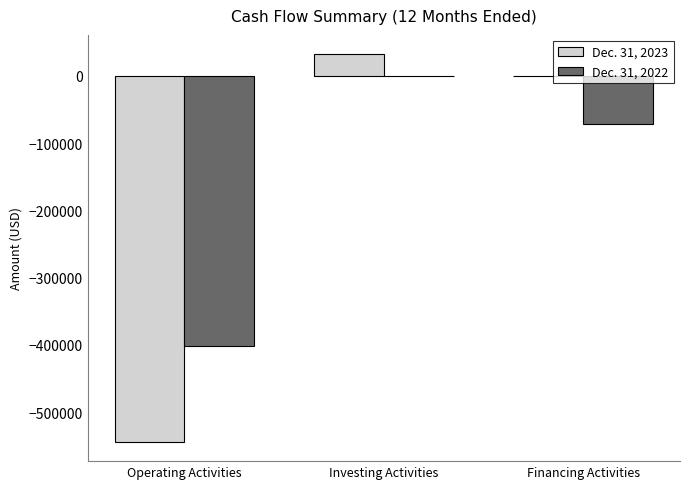

Count the number of data series in this chart.

2